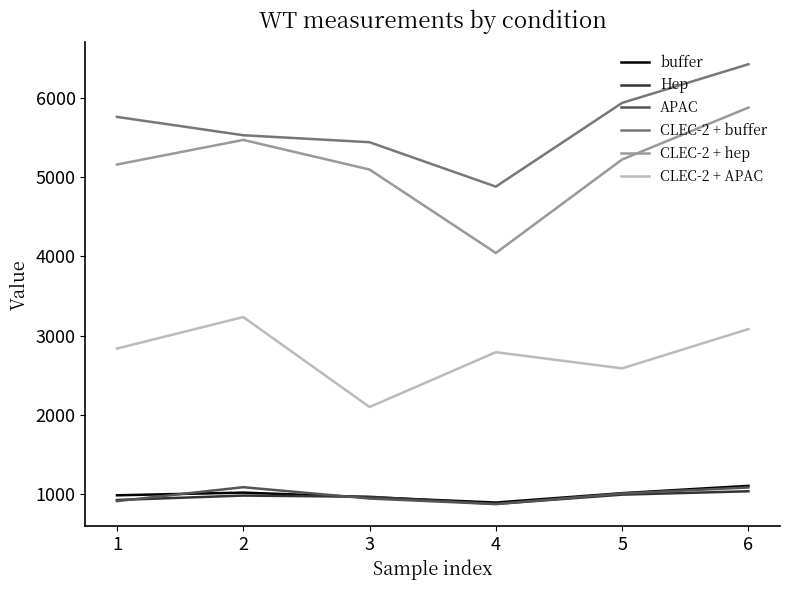

Is the value of CLEC-2 + buffer at 1 greater than the value of Hep at 2?

Yes